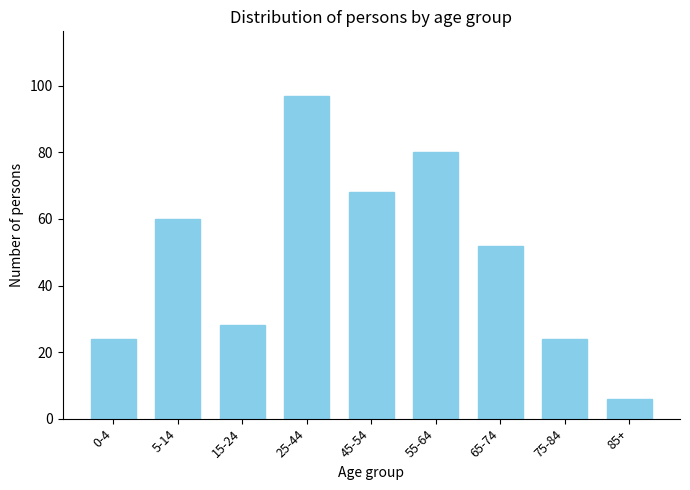

Reading left to right, extract all data points from this chart.

24	60	28	97	68	80	52	24	6